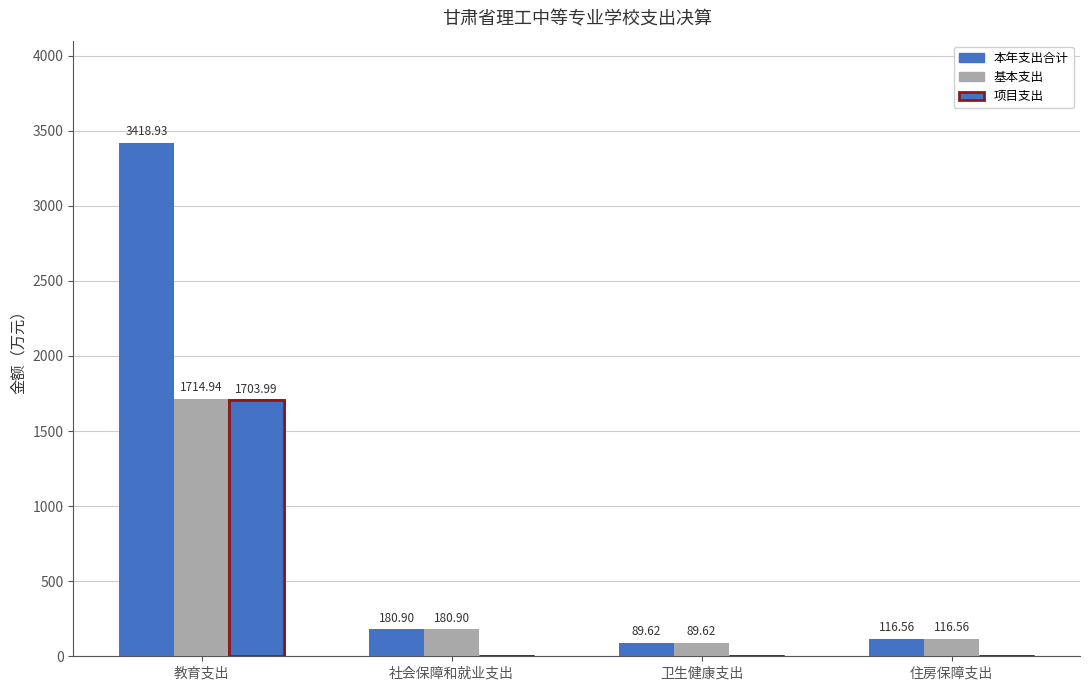

How many series are shown in this chart?

3